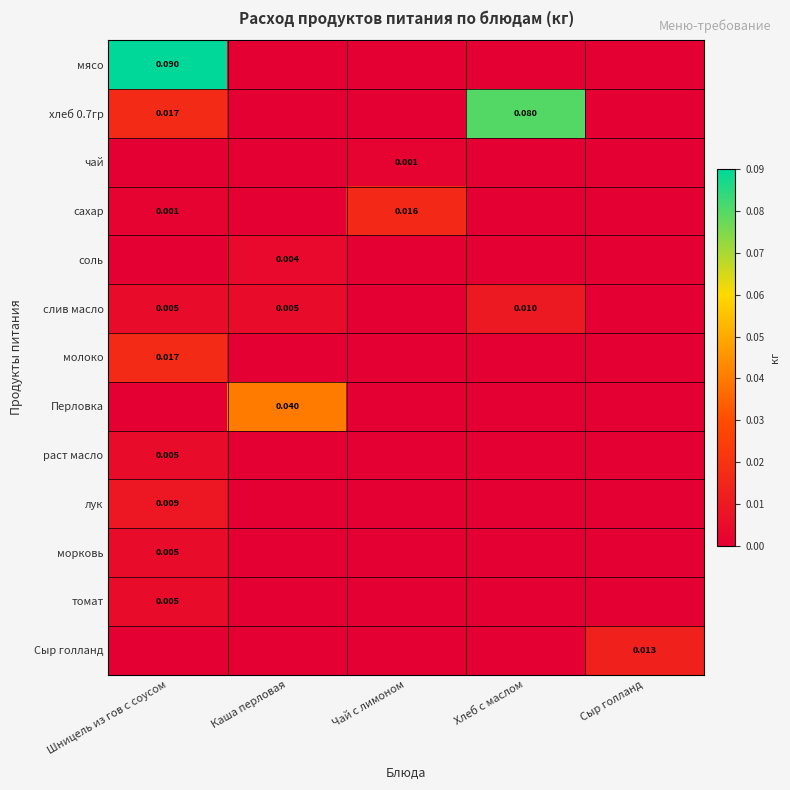

How many positive values does the раст масло series have?

1